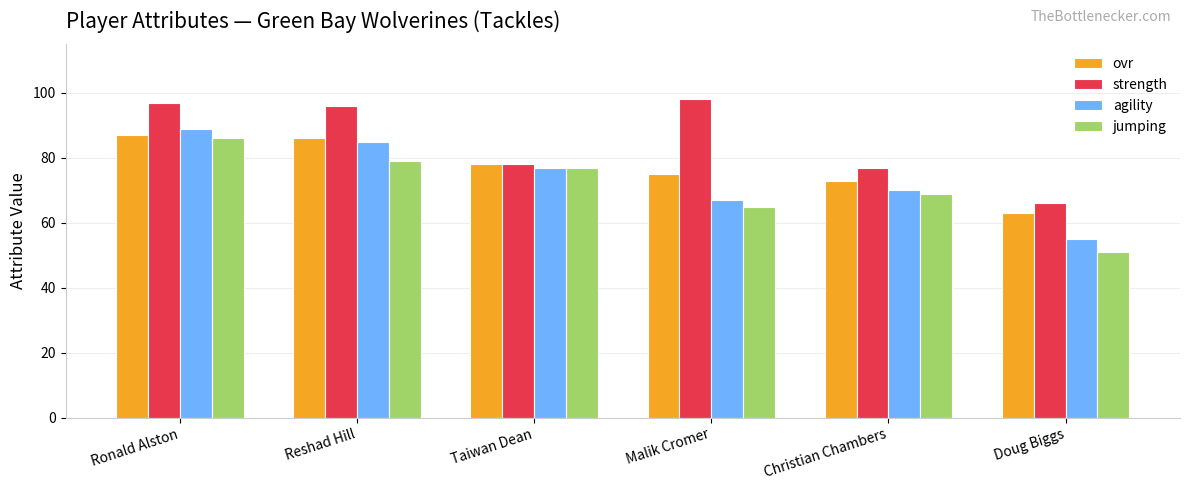

What is the minimum value shown in the chart?

51